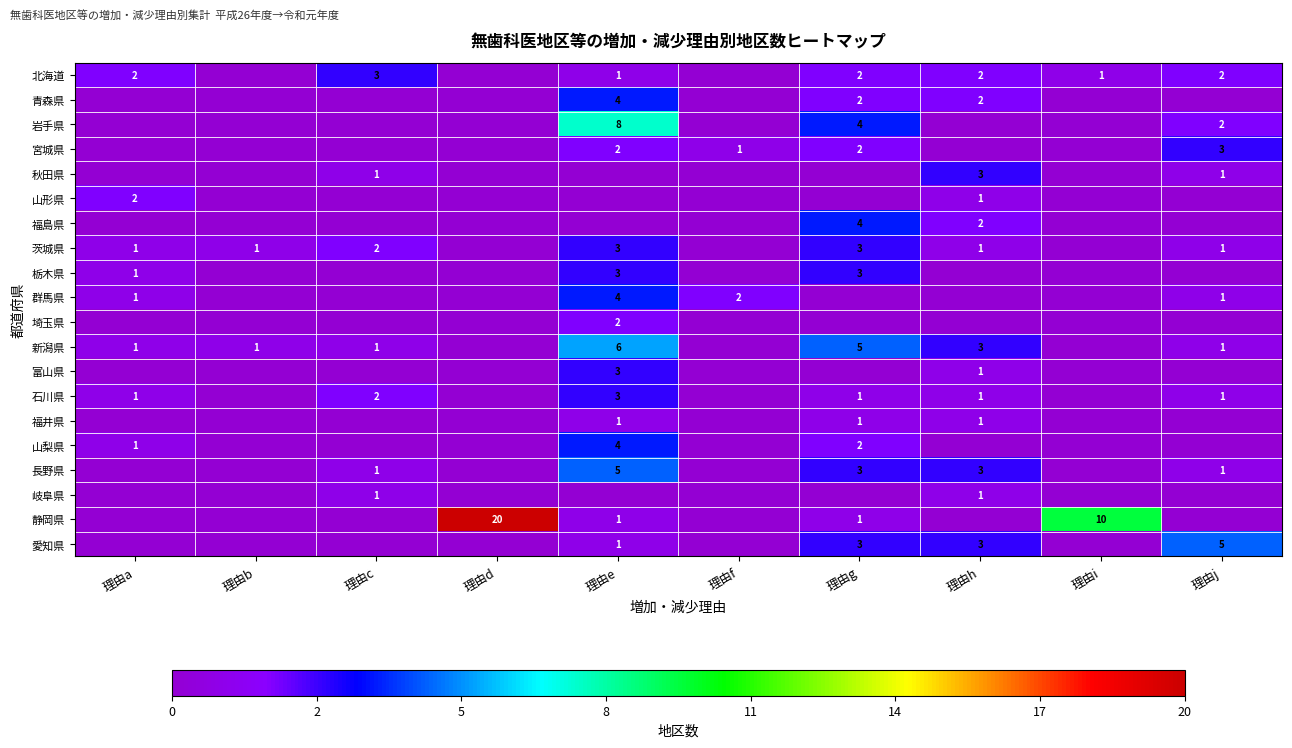

Rank the series by their maximum value, from lowest to highest.

福井県, 岐阜県, 山形県, 埼玉県, 北海道, 宮城県, 秋田県, 茨城県, 栃木県, 富山県, 石川県, 青森県, 福島県, 群馬県, 山梨県, 長野県, 愛知県, 新潟県, 岩手県, 静岡県